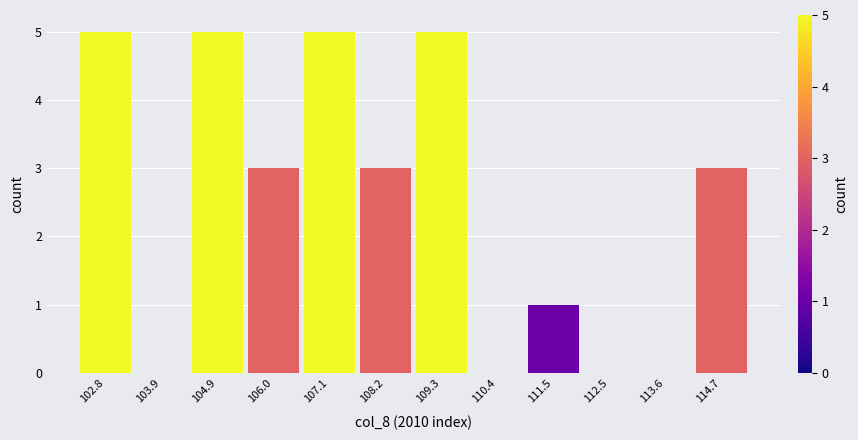

Reading left to right, list every bar in this chart as the range it spans on the x-axis followed by its height. Neither the bar edges nor the heights are printed on the chart, so give them approximately, as read against the axes.

102.2 to 103.4: 5
103.4 to 104.4: 0
104.4 to 105.4: 5
105.4 to 106.6: 3
106.6 to 107.6: 5
107.6 to 108.8: 3
108.8 to 109.8: 5
109.8 to 111.0: 0
111.0 to 112.0: 1
112.0 to 113.0: 0
113.0 to 114.2: 0
114.2 to 115.2: 3